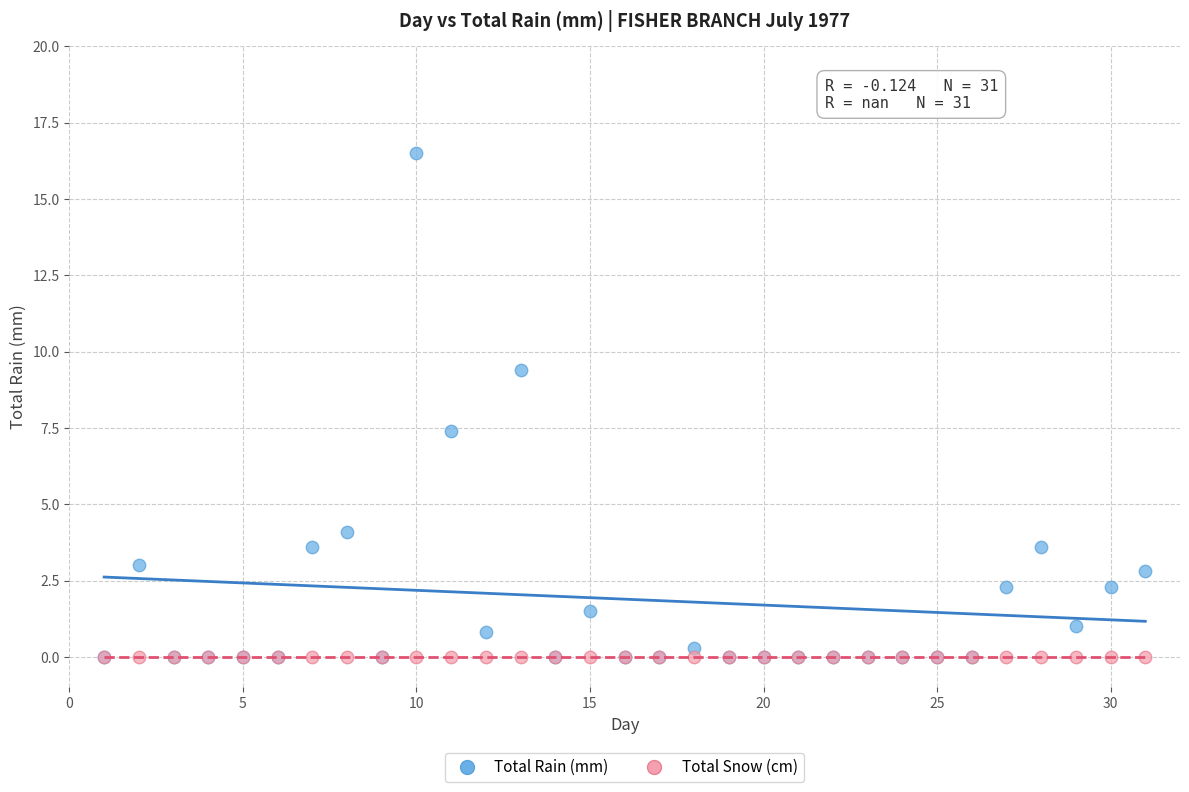

In the Total Rain (mm) series, what Y value is closest to 8?

7.4